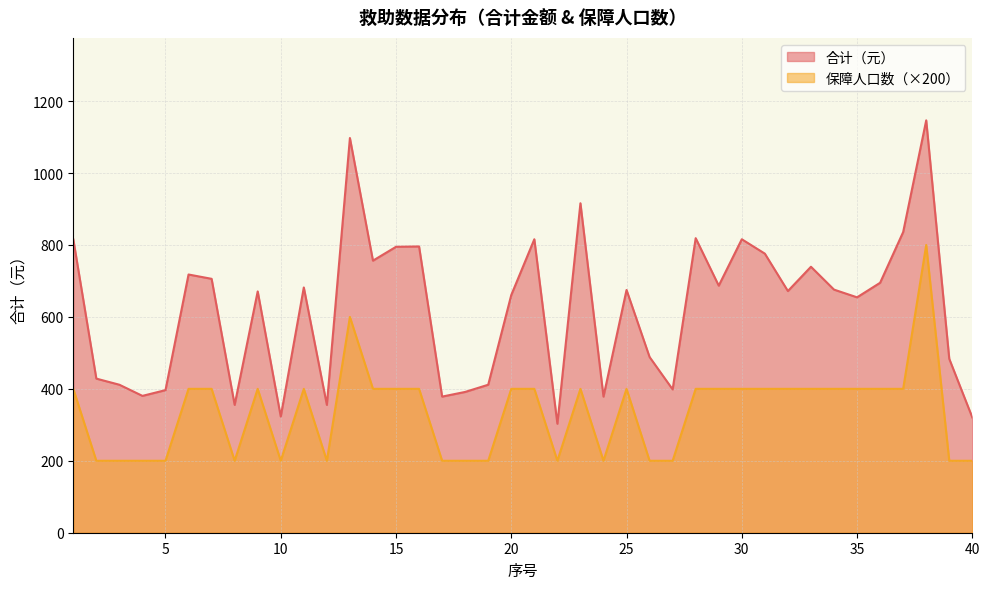

Is it true that 合计（元） equals 916.0 at 23?

True